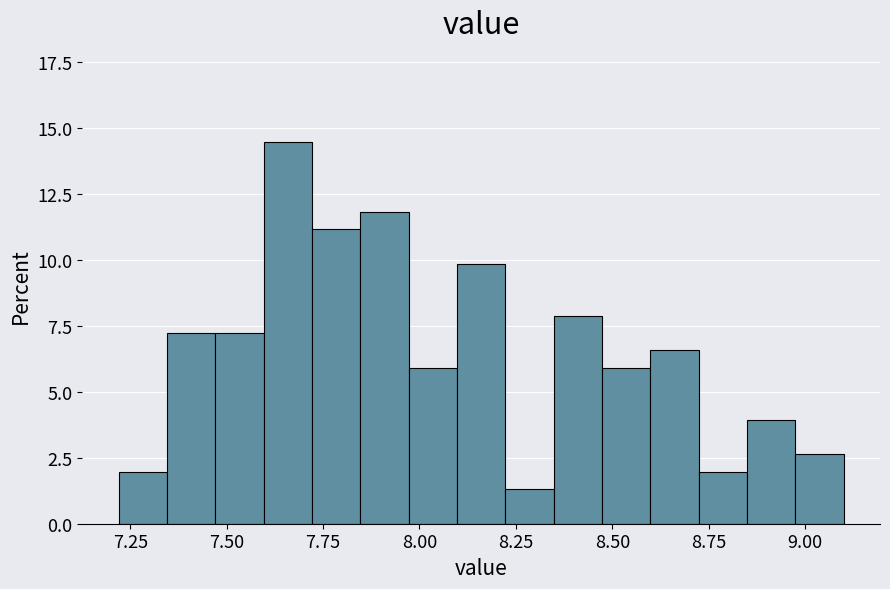

Read against the x-axis, roughly where is the centre of the tallest bar?

7.65